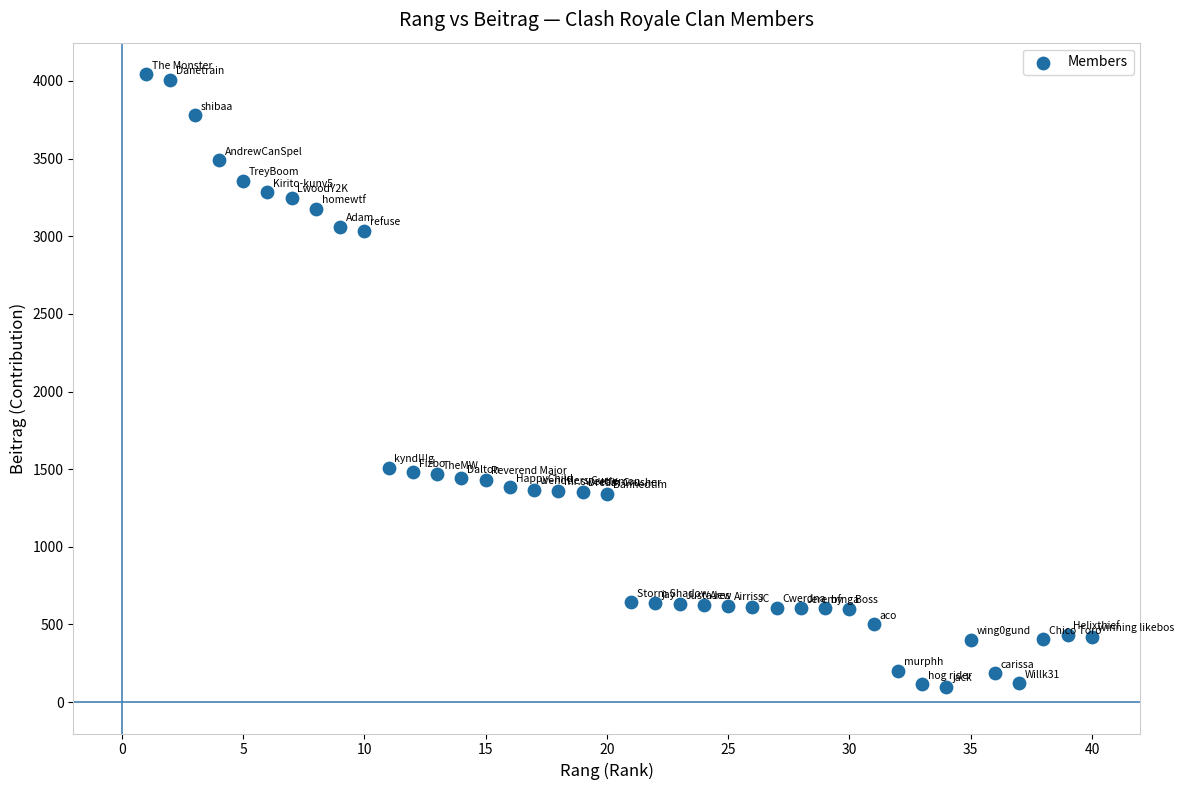

What is the range of X values (max minus min)?

39